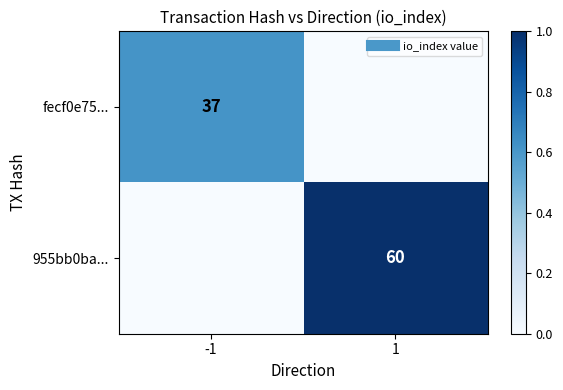

What is the spread (max minus min) of values at -1?

0.6